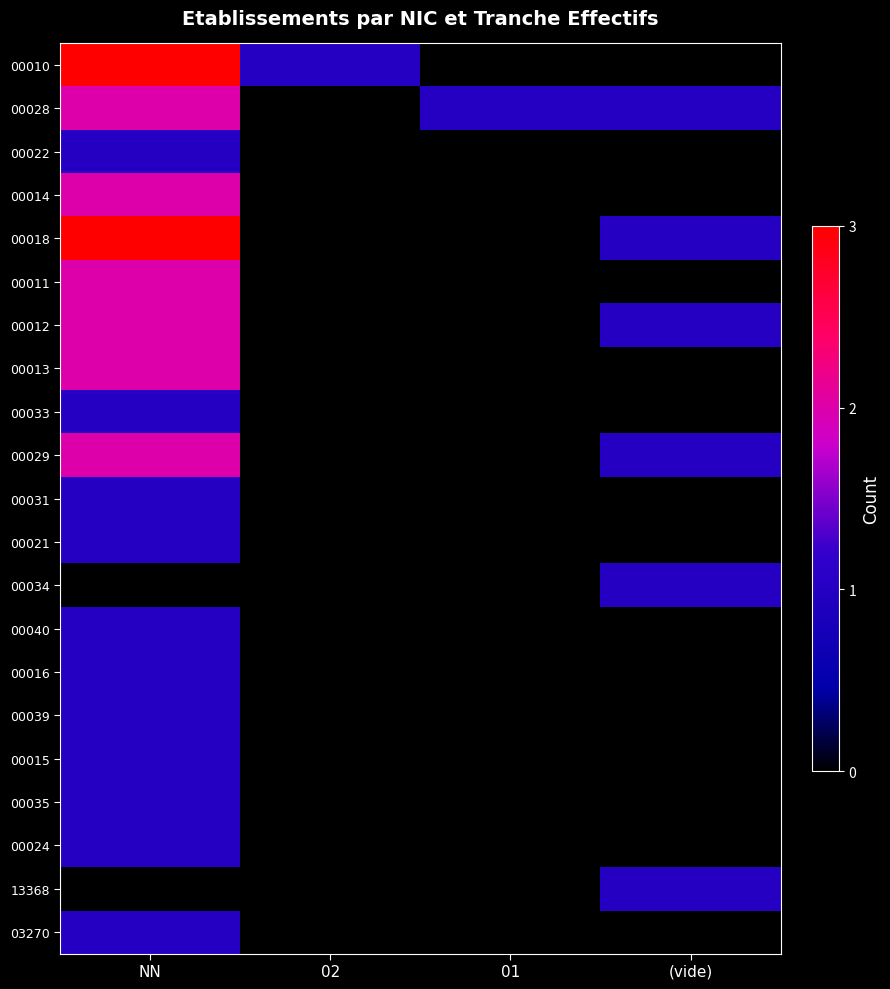

At how many categories does at least one series exceed 0?

4